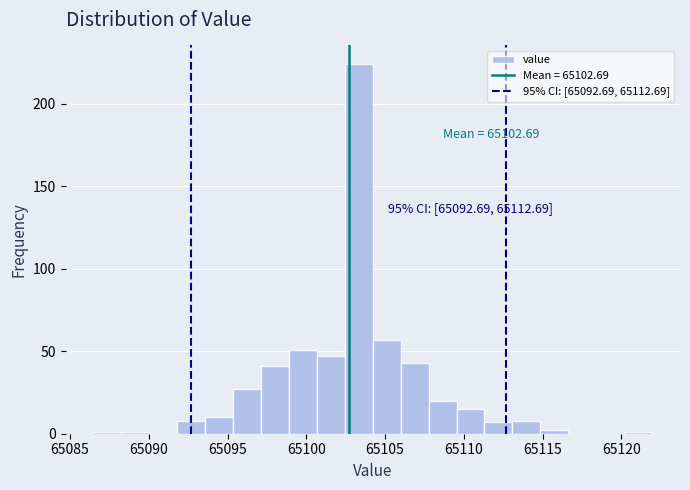

Around what value on the x-axis is the tallest bar? Give the approximate position of its centre, as read against the axis.

65103.5